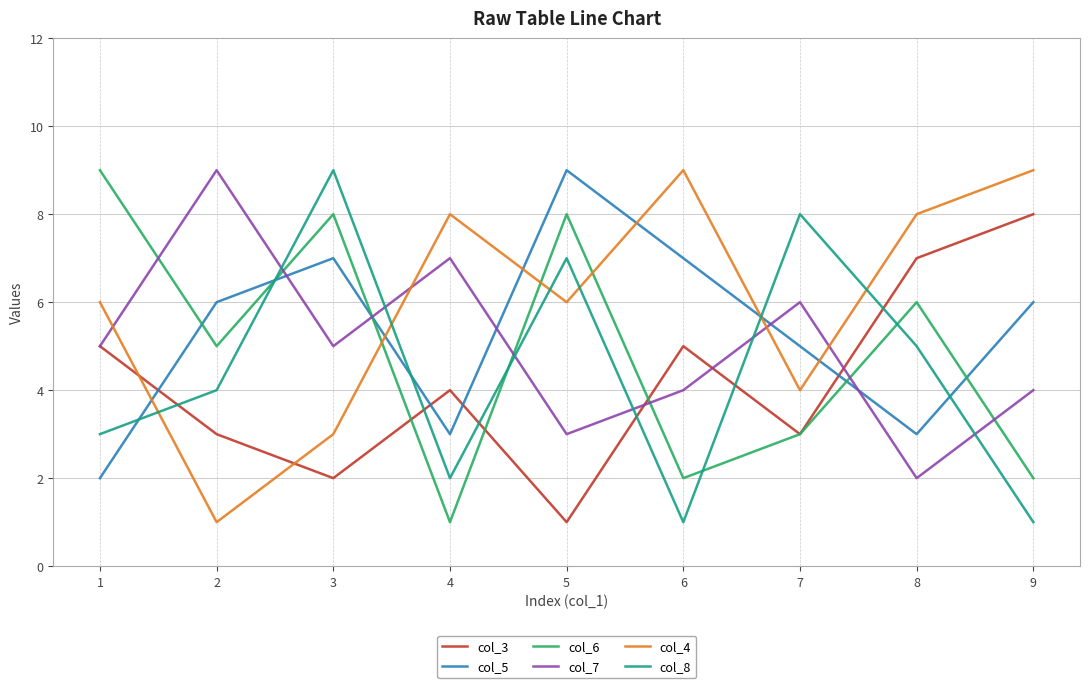

What is the minimum value for col_6?

1